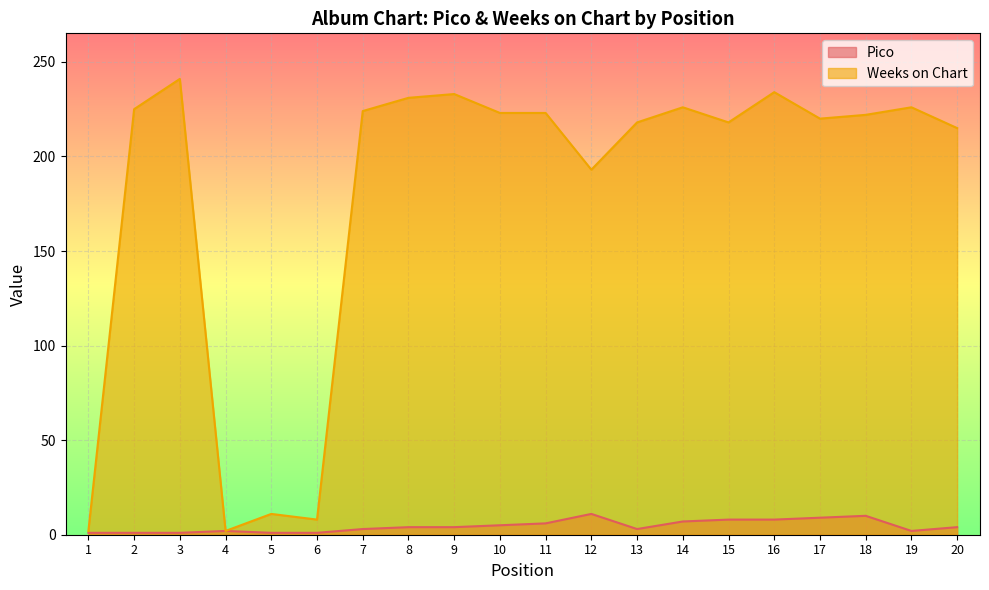

What is the smallest value displayed?

1